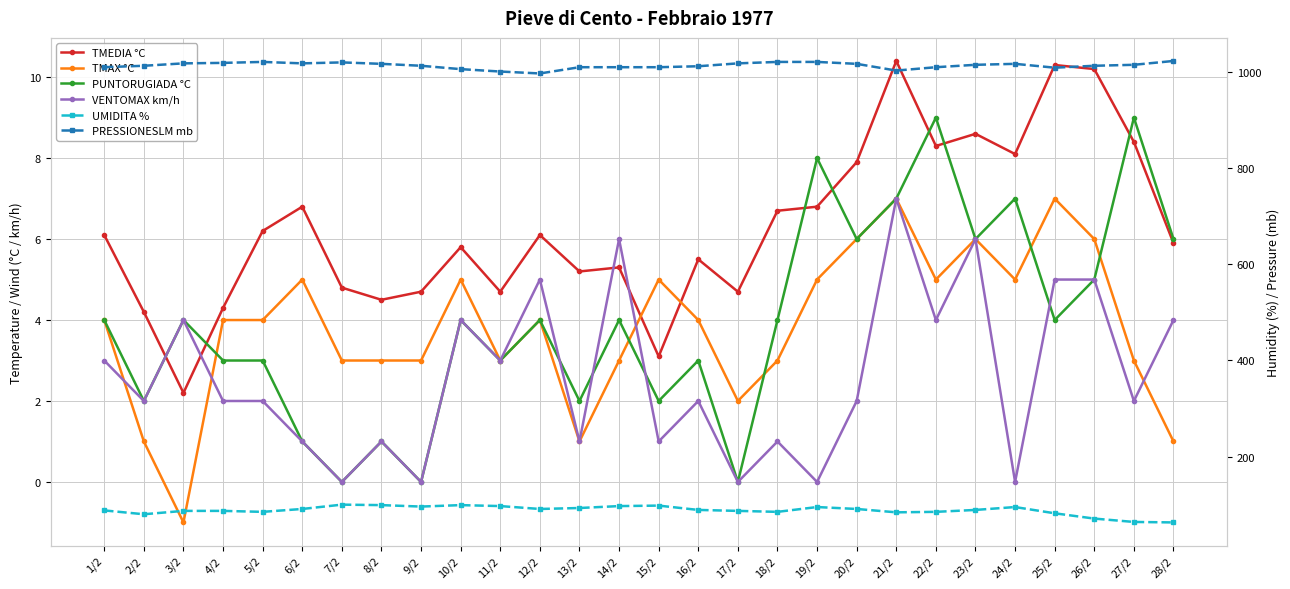

How many interior local valleys does the UMIDITA % series have?

6